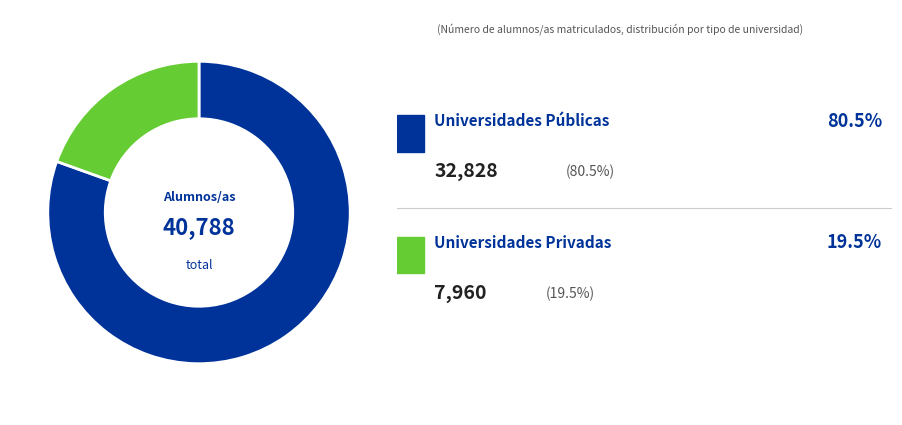

Is there a majority slice in this chart?

Yes